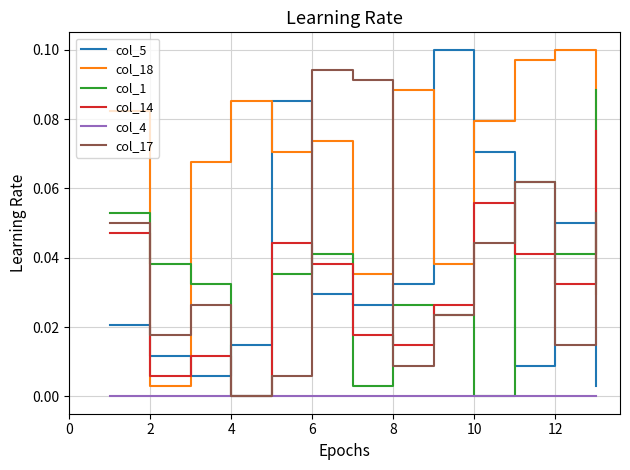

True or false: col_5 and col_4 intersect in this chart.

False